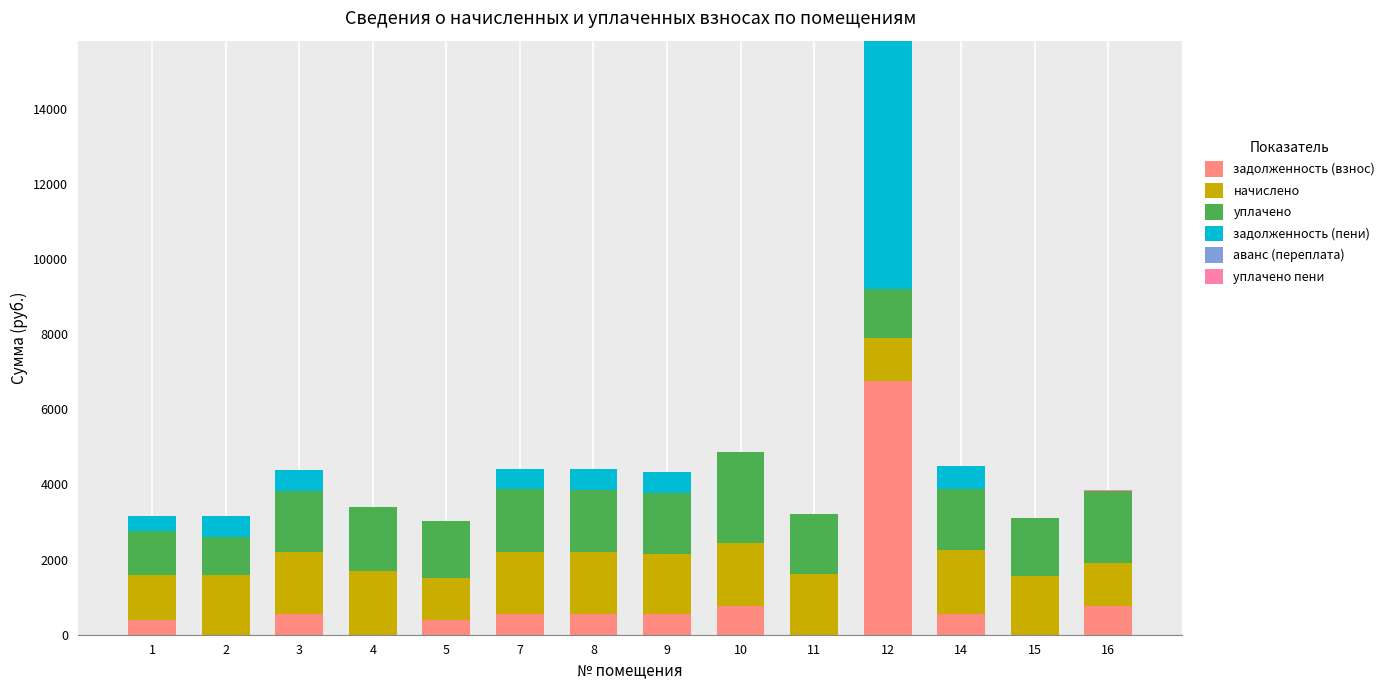

What is the total value across all series at 9?

4321.0